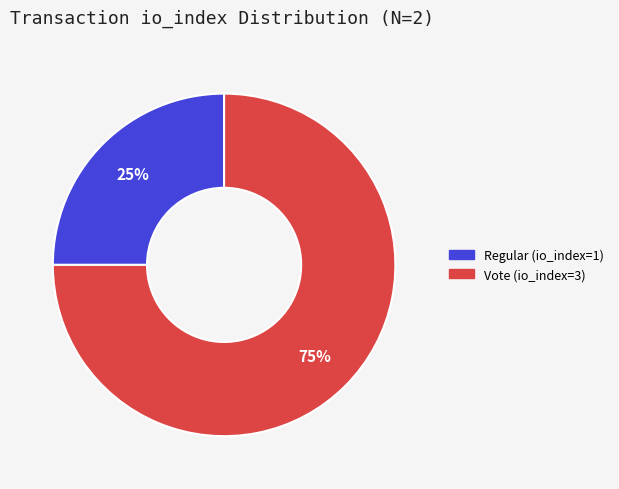

Count the number of slices in the pie.

2